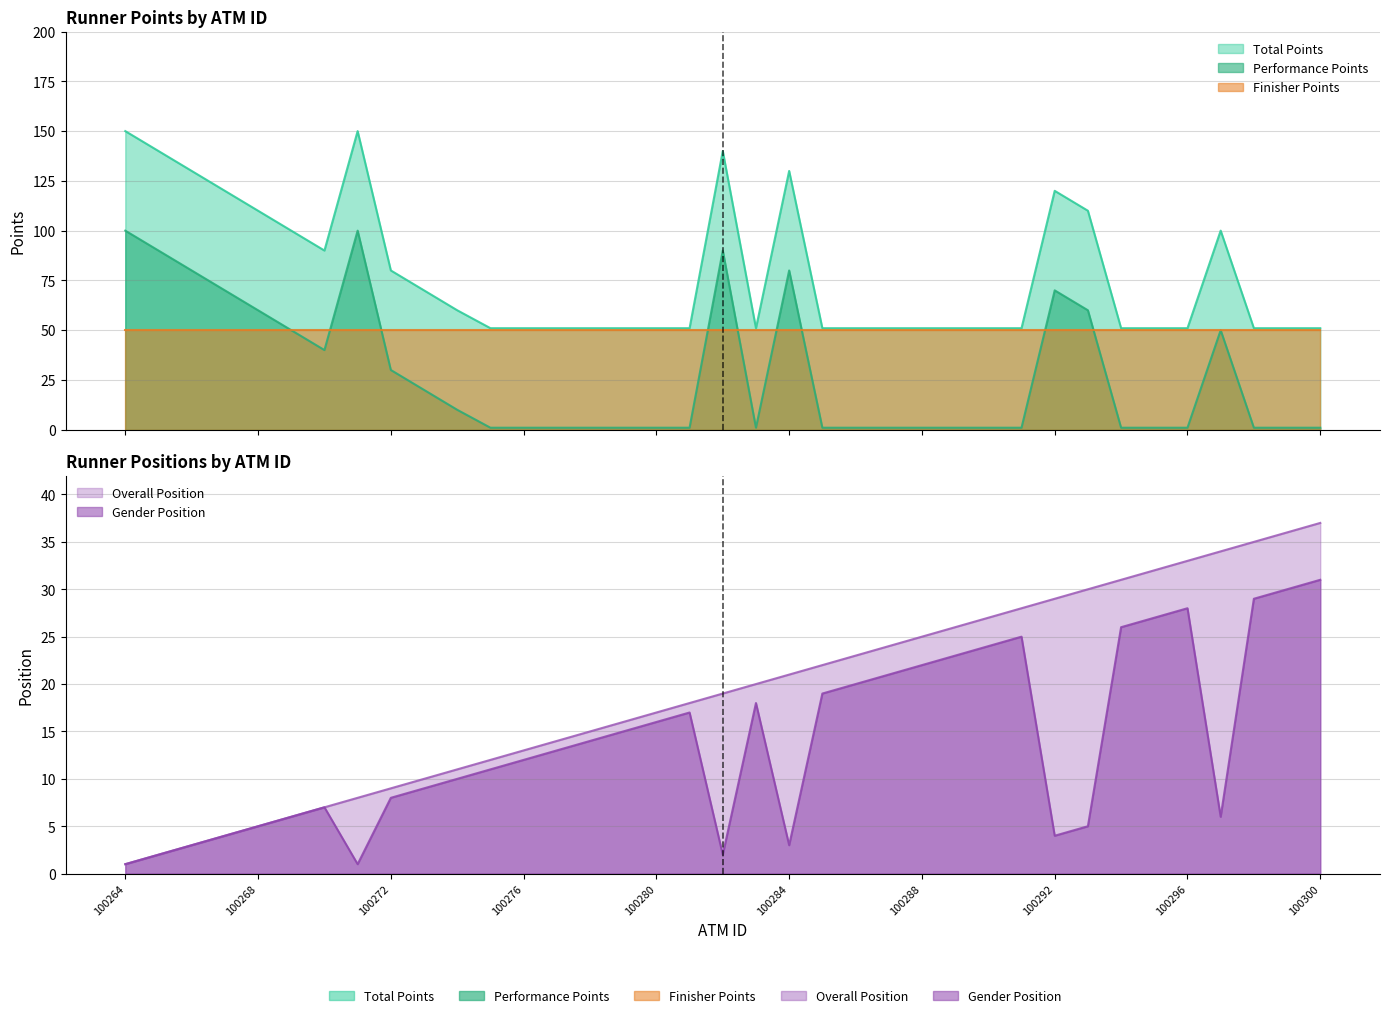

What is the average value of the Performance Points series?

78